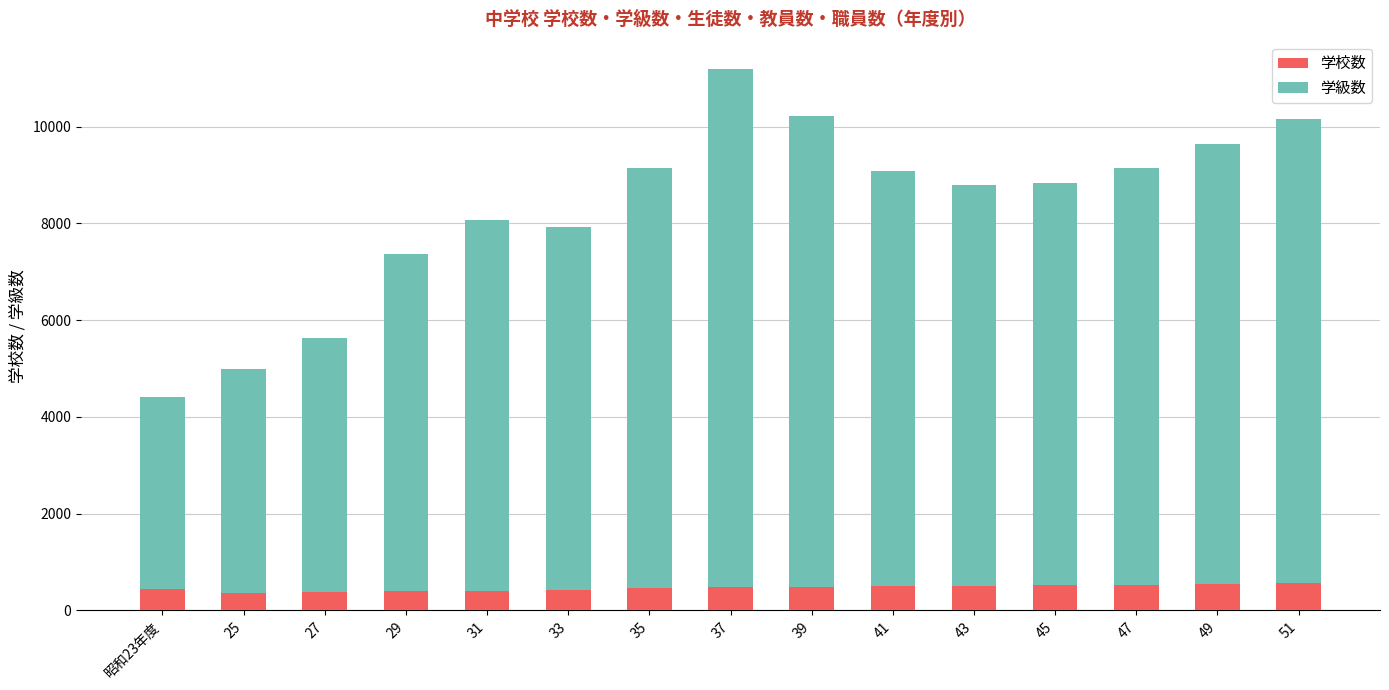

What is the lowest value of the 学校数 series?

360